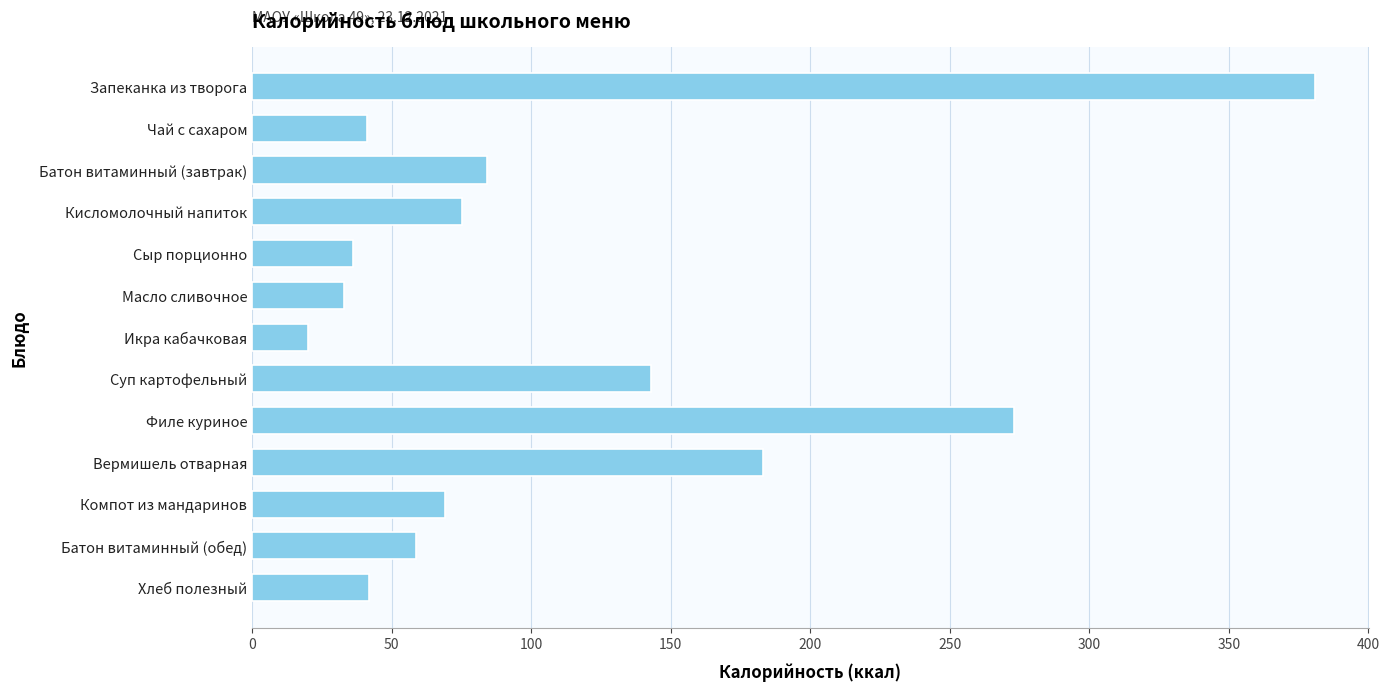

Read the value at Масло сливочное.

33.0